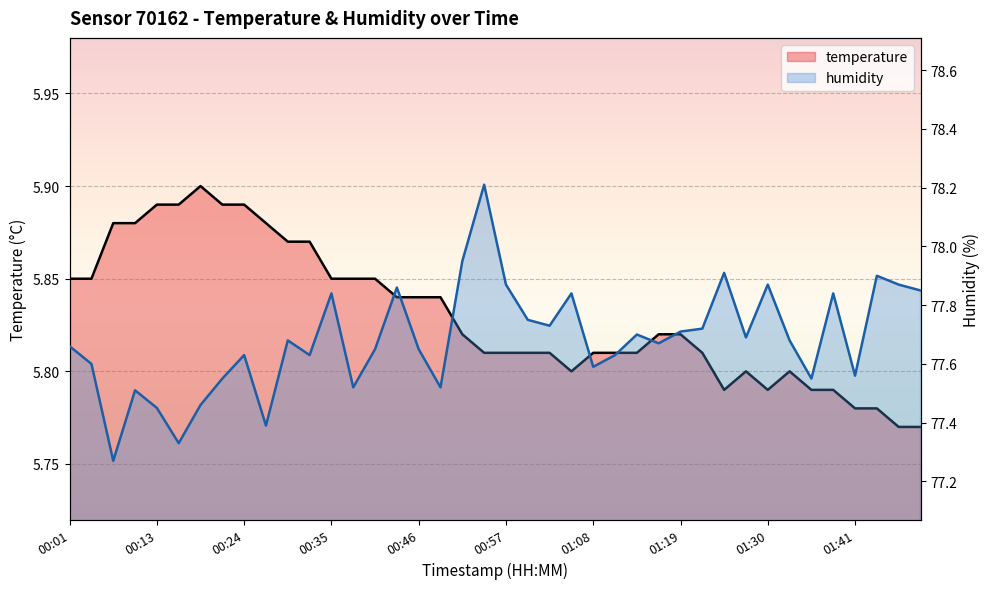

What is the spread (max minus min) of values at 38?

72.1